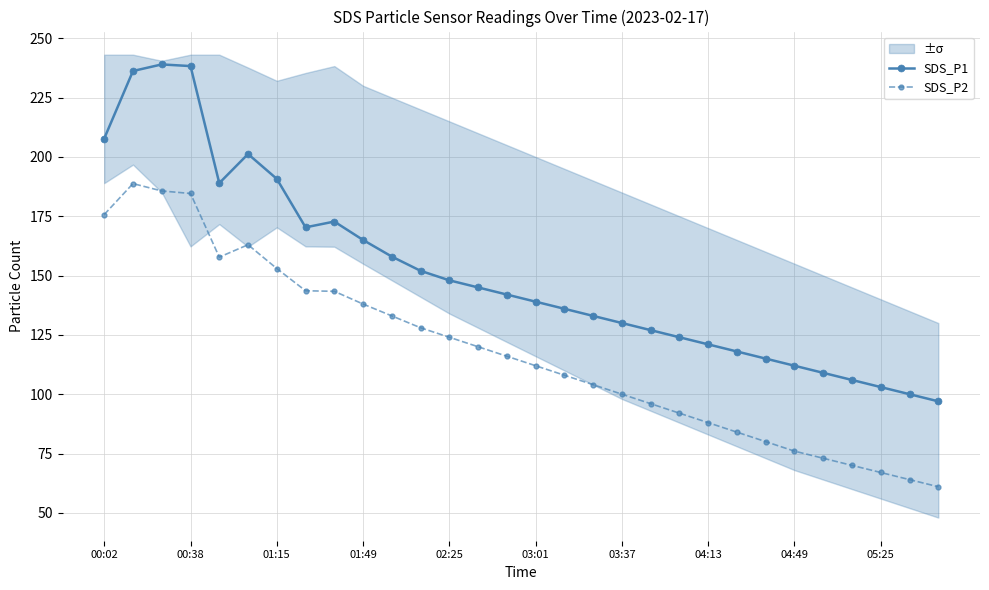

What is the minimum value for SDS_P1?

97.0